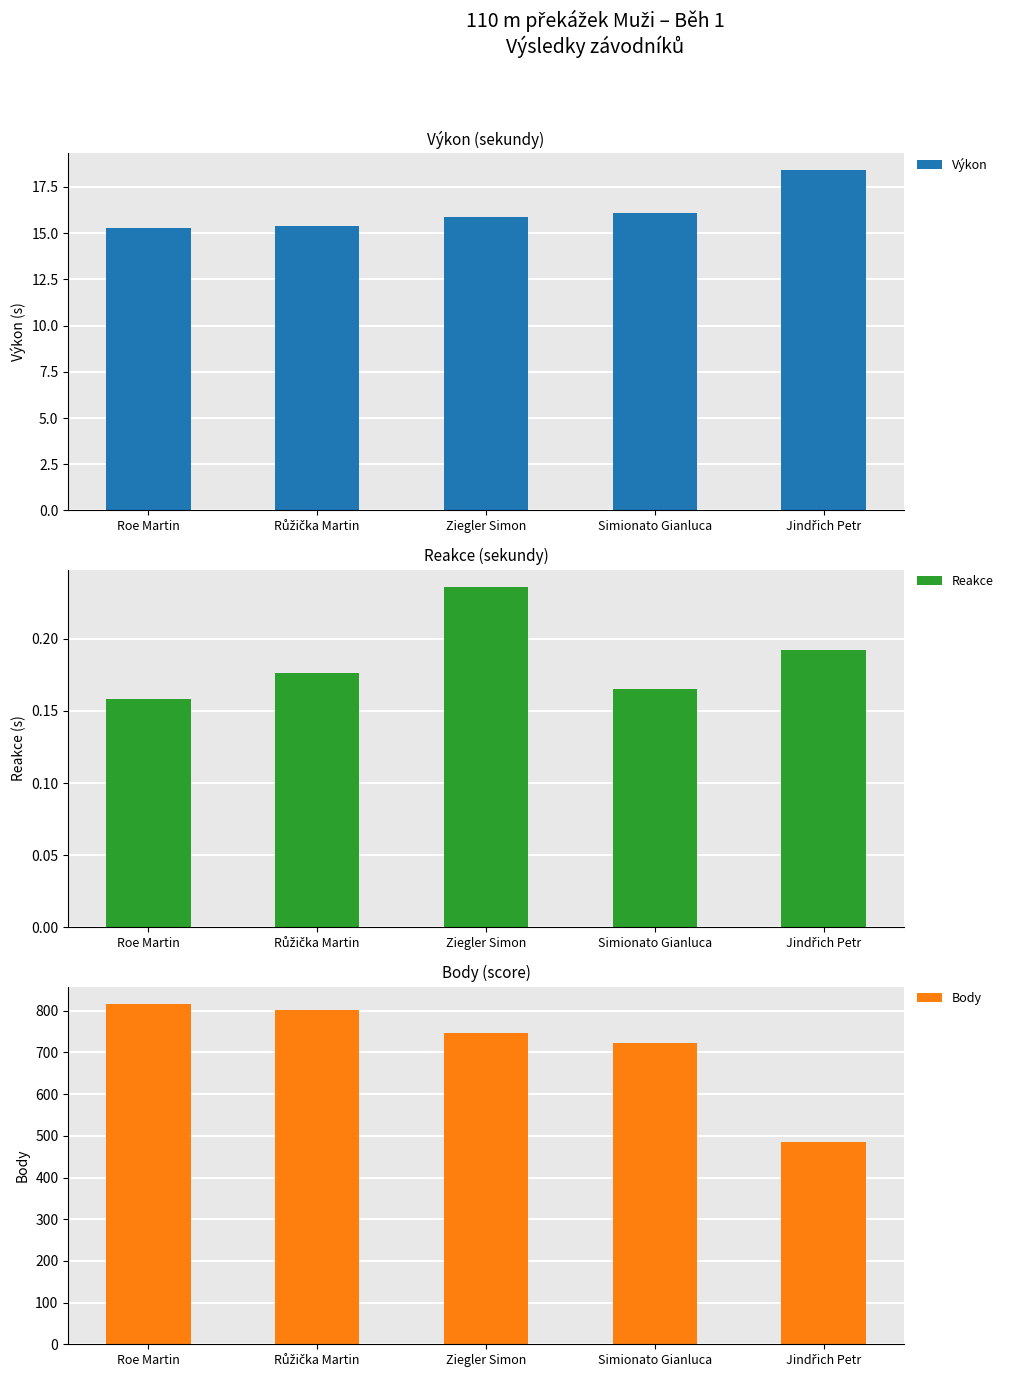

What is the total value across all series at Roe Martin?

832.4